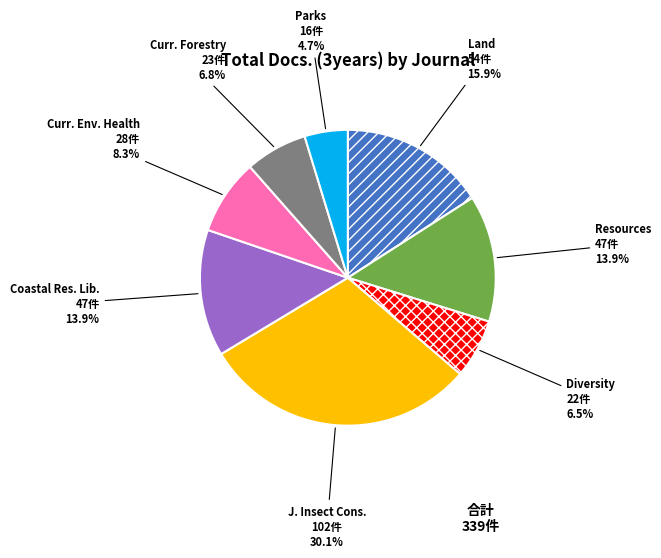

Between Land and J. Insect Cons., which is larger?

J. Insect Cons.